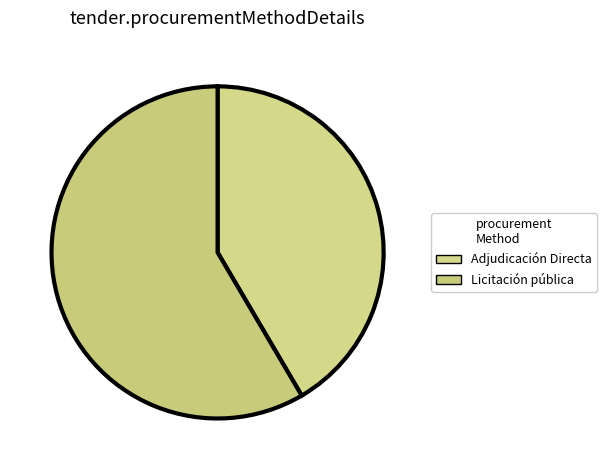

Rank the categories by value from lowest to highest.

Adjudicación Directa, Licitación pública